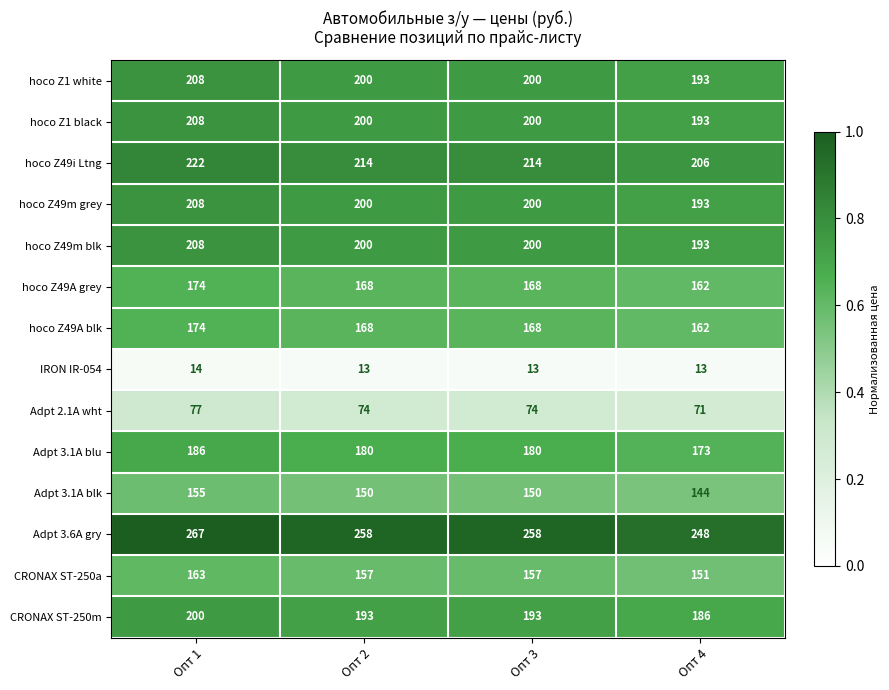

The hoco Z49A blk series shows 162 at Опт 4. True or false?

True